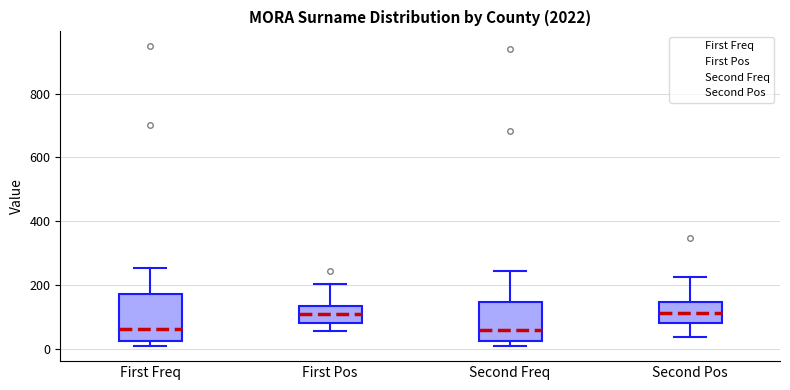

Where does the median line of the box for First Pos sit on the y-axis? The values are not printed on the chart, so give them approximately, as read against the axis.

100